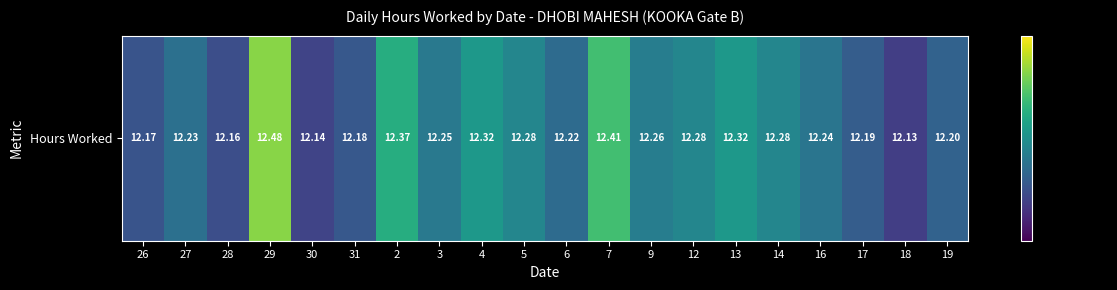

Is it true that the value at 27 is 12.2?

True